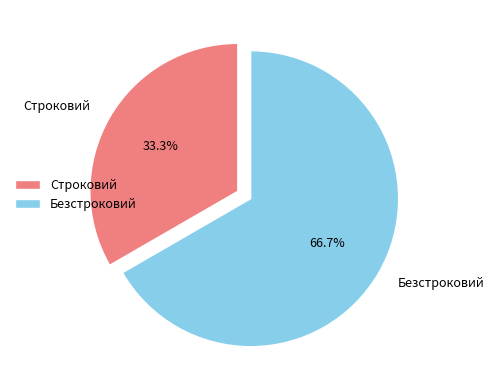

Count the number of slices in the pie.

2